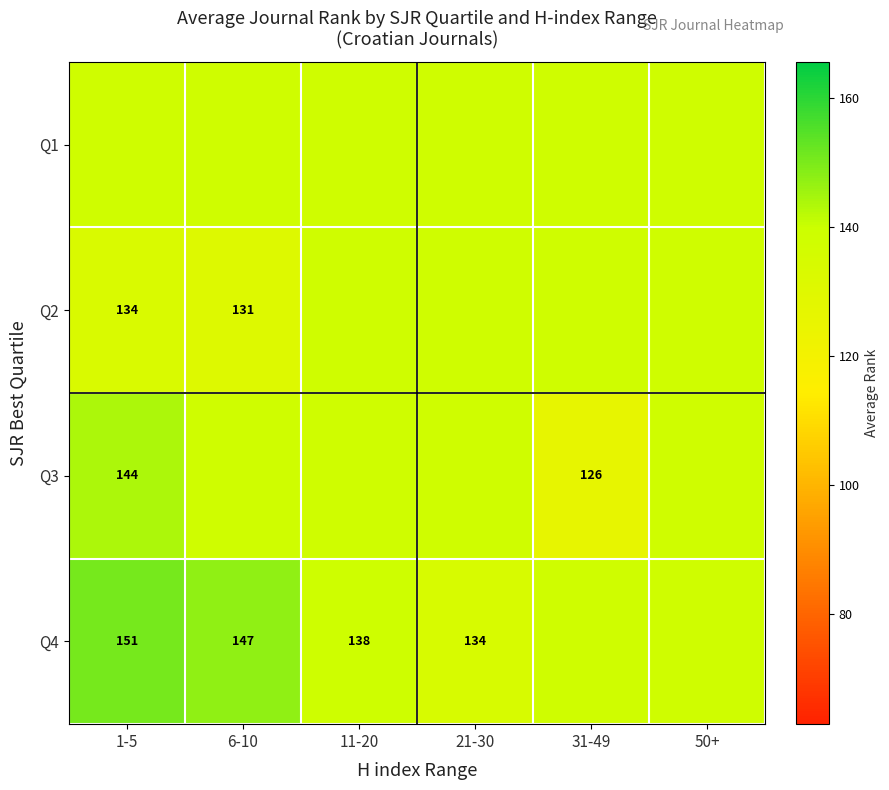

What is the sum of the Q2 values at 21-30 and 1-5?

271.6